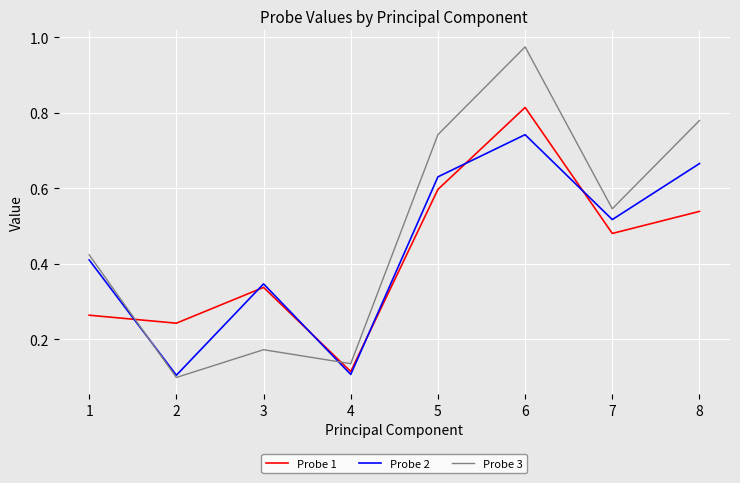

What is the sum of the Probe 3 values at 4 and 8?

0.9